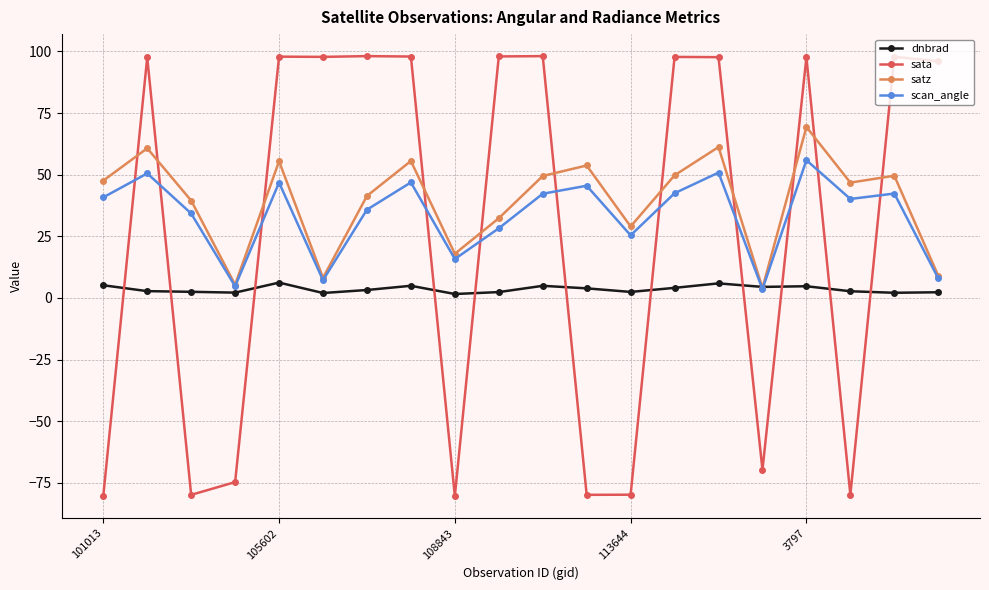

After their last crossing, which series has the higher values: scan_angle or sata?

sata